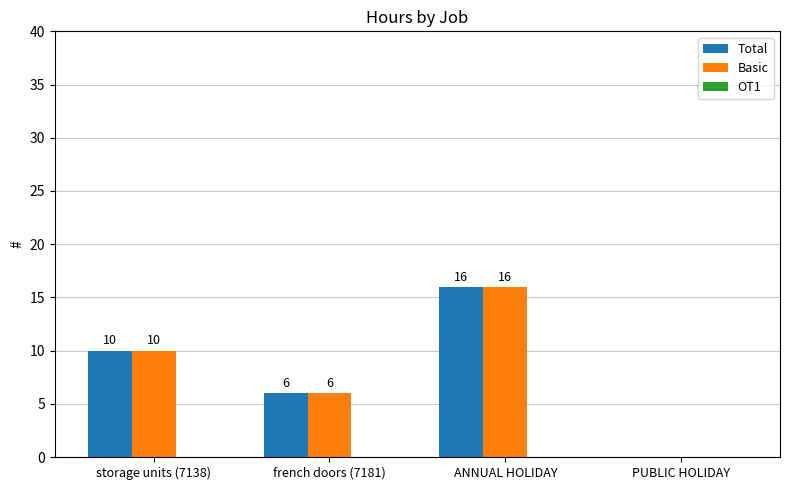

Are the bars horizontal?

No